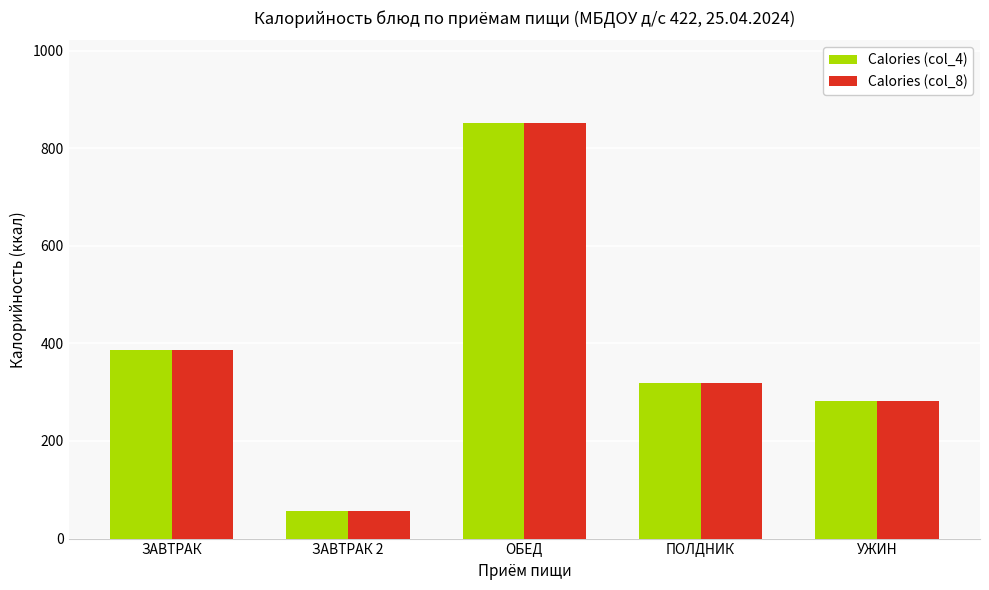

Reading right to left, extract all data points from this chart.

Calories (col_4): УЖИН=280.9	ПОЛДНИК=318.2	ОБЕД=850.6	ЗАВТРАК 2=57.2	ЗАВТРАК=387.4
Calories (col_8): УЖИН=280.9	ПОЛДНИК=318.2	ОБЕД=850.6	ЗАВТРАК 2=57.2	ЗАВТРАК=387.4